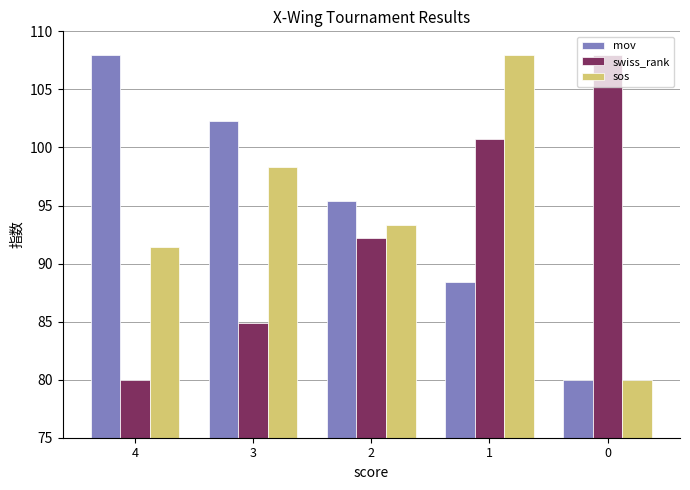

Reading left to right, extract all data points from this chart.

mov: 4=108.0	3=102.3	2=95.4	1=88.4	0=80.0
swiss_rank: 4=80.0	3=84.9	2=92.2	1=100.7	0=108.0
sos: 4=91.4	3=98.4	2=93.3	1=108.0	0=80.0